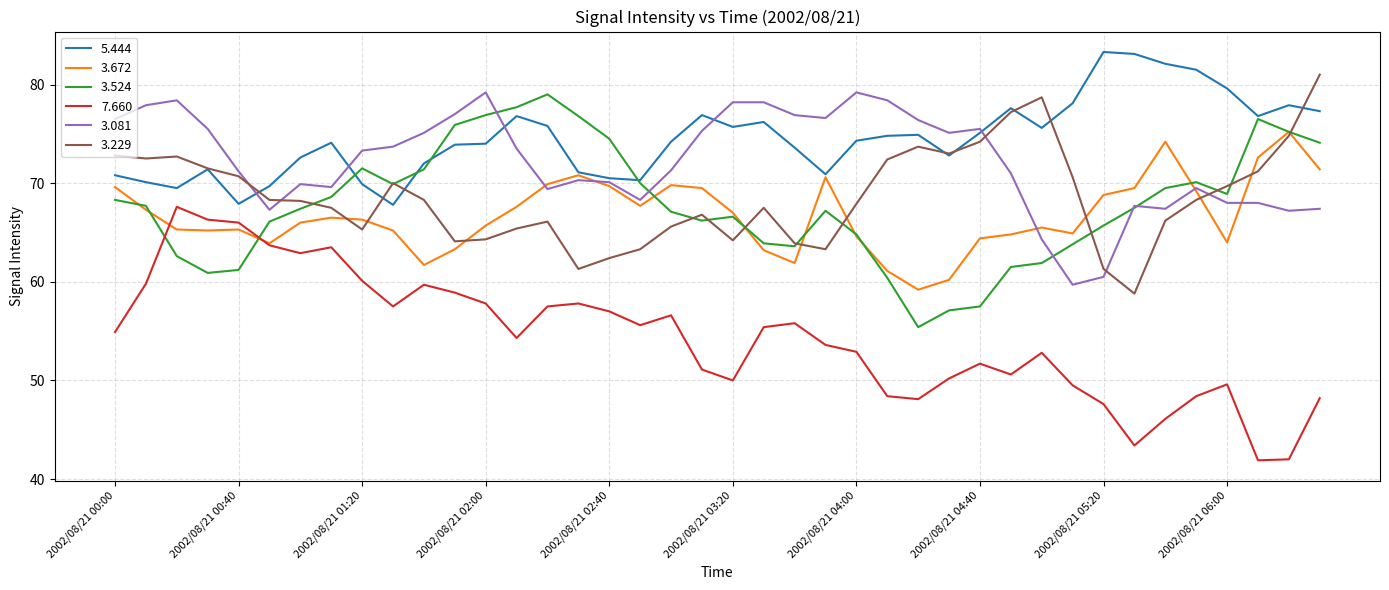

Which series has the largest range (max minus min)?

7.660